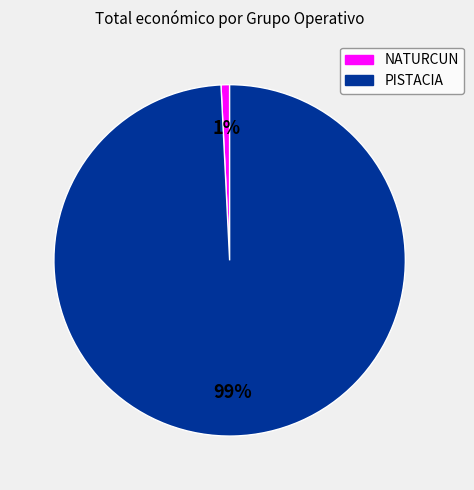

To the nearest percent, what is the combined percentage of NATURCUN and PISTACIA?

100%